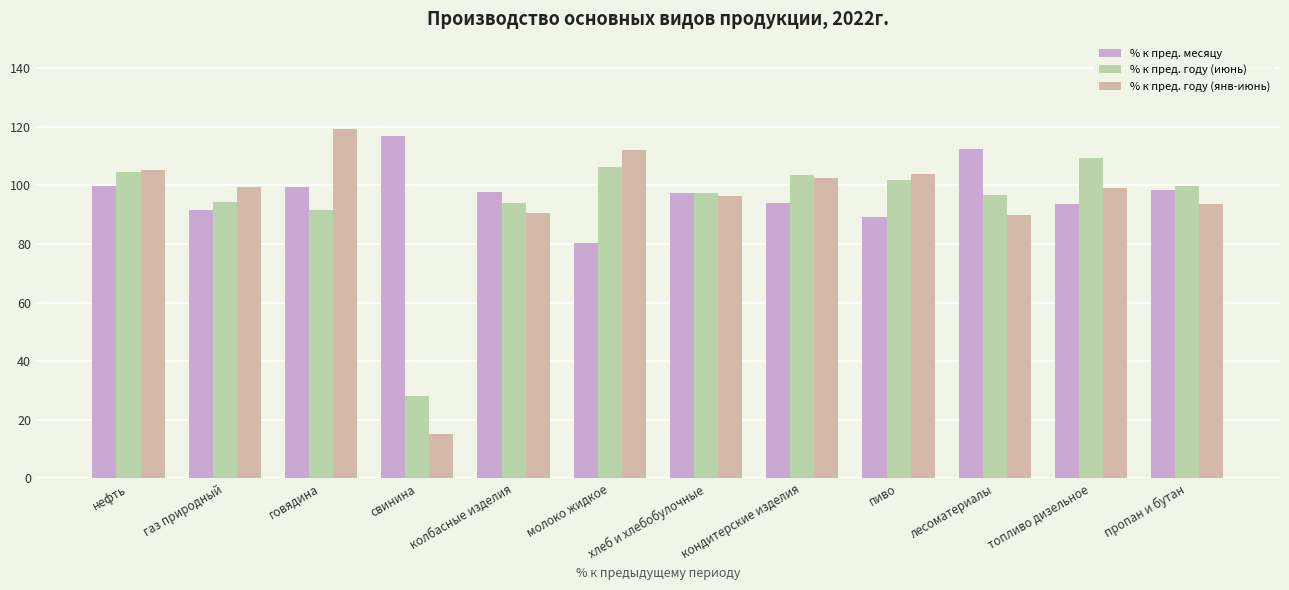

What position from the left is нефть?

1